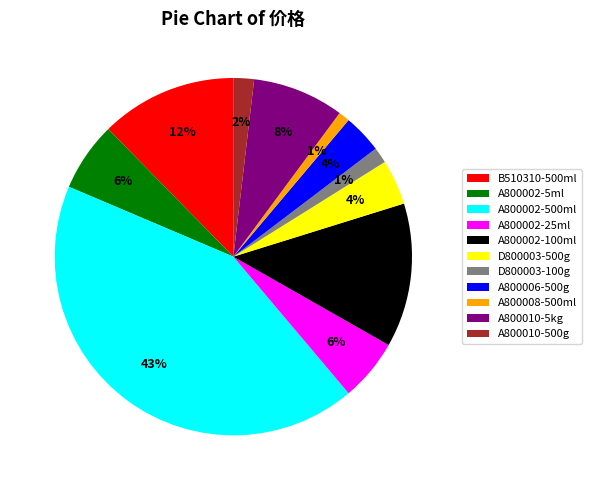

To the nearest percent, what is the difference between the largest and smallest slice percentages?

42%